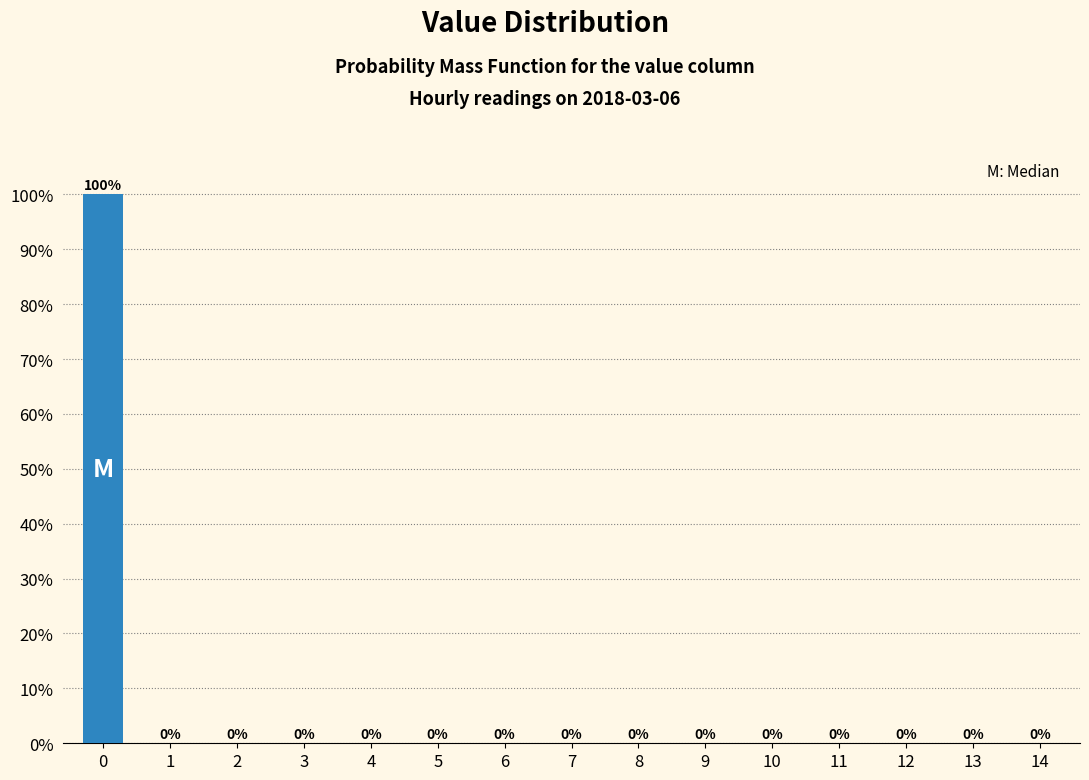

Reading left to right, list all the values displayed in this chart.

0=100	1=0	2=0	3=0	4=0	5=0	6=0	7=0	8=0	9=0	10=0	11=0	12=0	13=0	14=0